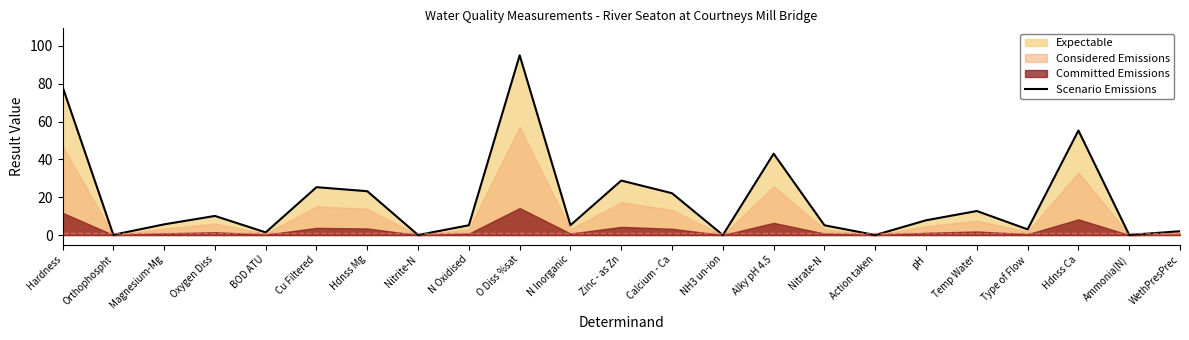

What position from the left is Action taken?

17